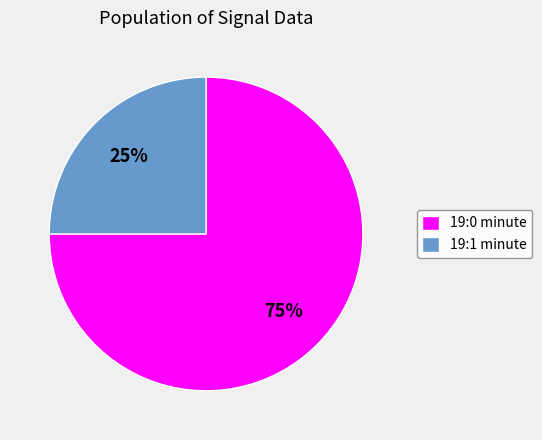

Does any single category account for the majority?

Yes